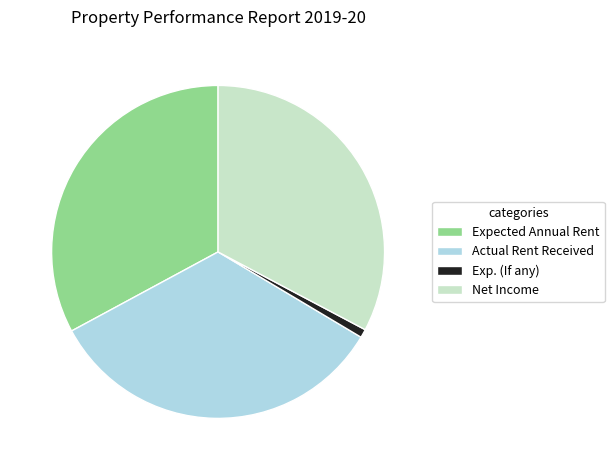

Which slice is the smallest?

Exp. (If any)